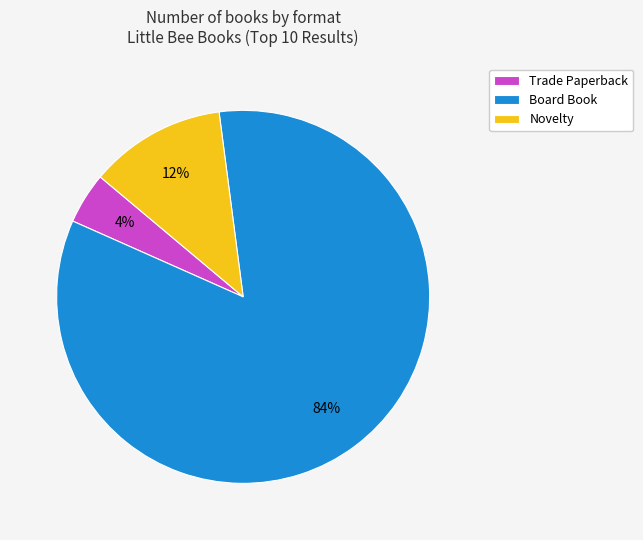

Which has a higher value, Novelty or Board Book?

Board Book